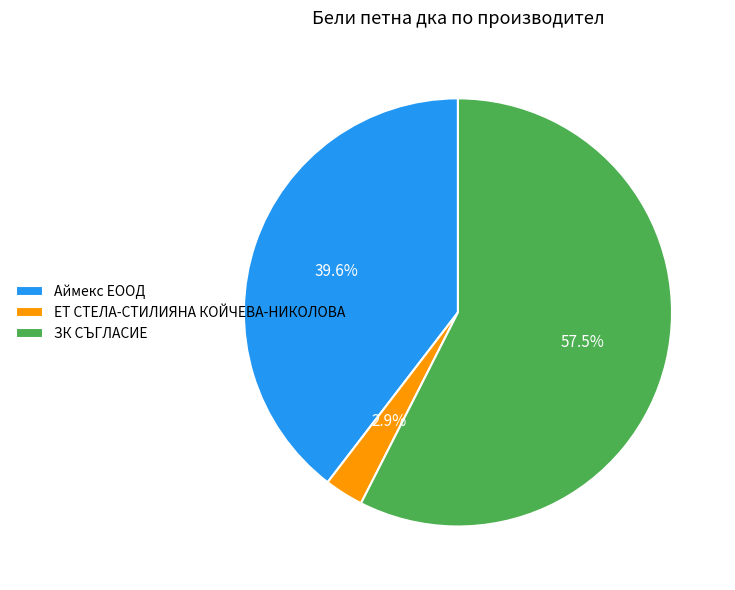

What is the total percentage of ЕТ СТЕЛА-СТИЛИЯНА КОЙЧЕВА-НИКОЛОВА and Аймекс ЕООД?

42.5%